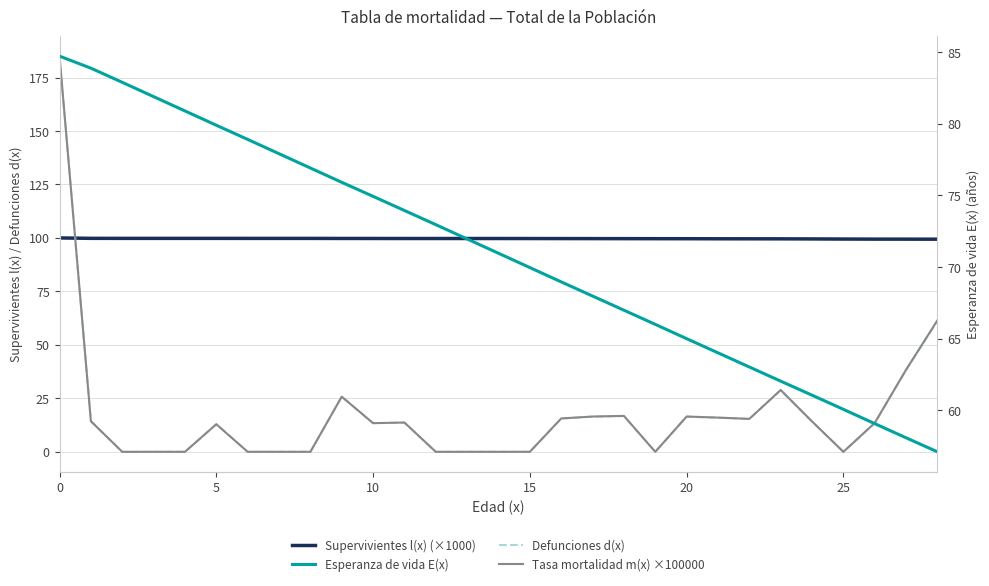

How many values in Defunciones d(x) are above zero?

17